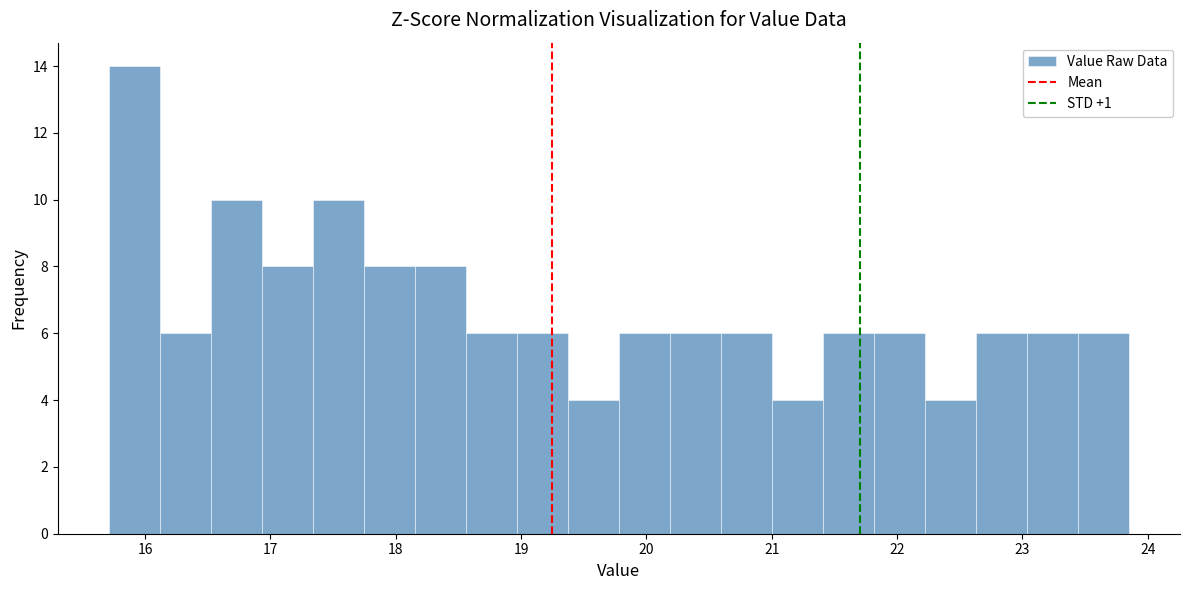

Reading left to right, list every bar in this chart as the range it spans on the x-axis followed by its height. Neither the bar edges nor the heights are printed on the chart, so give them approximately, as read against the axes.

15.7 to 16.1: 14
16.1 to 16.5: 6
16.5 to 16.9: 10
16.9 to 17.3: 8
17.3 to 17.7: 10
17.7 to 18.2: 8
18.2 to 18.6: 8
18.6 to 19.0: 6
19.0 to 19.4: 6
19.4 to 19.8: 4
19.8 to 20.2: 6
20.2 to 20.6: 6
20.6 to 21.0: 6
21.0 to 21.4: 4
21.4 to 21.8: 6
21.8 to 22.2: 6
22.2 to 22.6: 4
22.6 to 23.0: 6
23.0 to 23.4: 6
23.4 to 23.9: 6